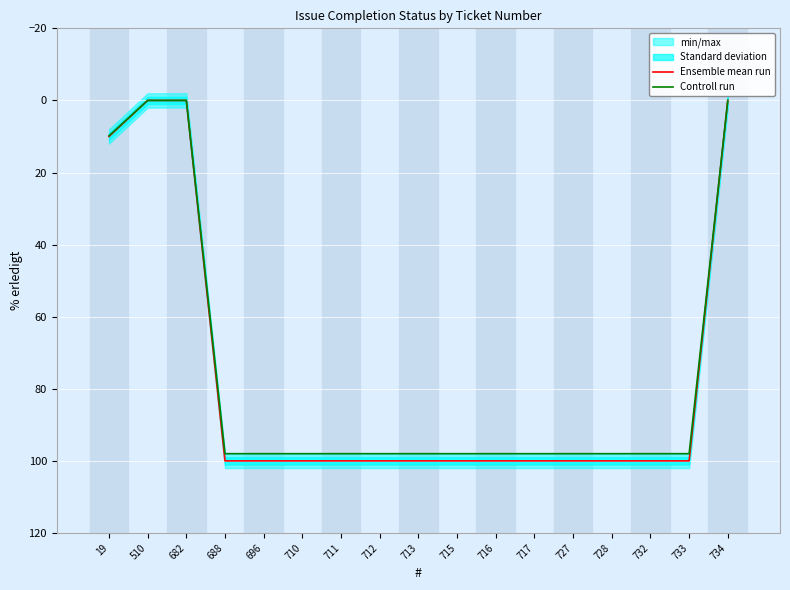

Reading left to right, extract all data points from this chart.

Ensemble mean run: 10.0	0.0	0.0	100.0	100.0	100.0	100.0	100.0	100.0	100.0	100.0	100.0	100.0	100.0	100.0	100.0	0.0
Controll run: 9.8	0.0	0.0	98.0	98.0	98.0	98.0	98.0	98.0	98.0	98.0	98.0	98.0	98.0	98.0	98.0	0.0